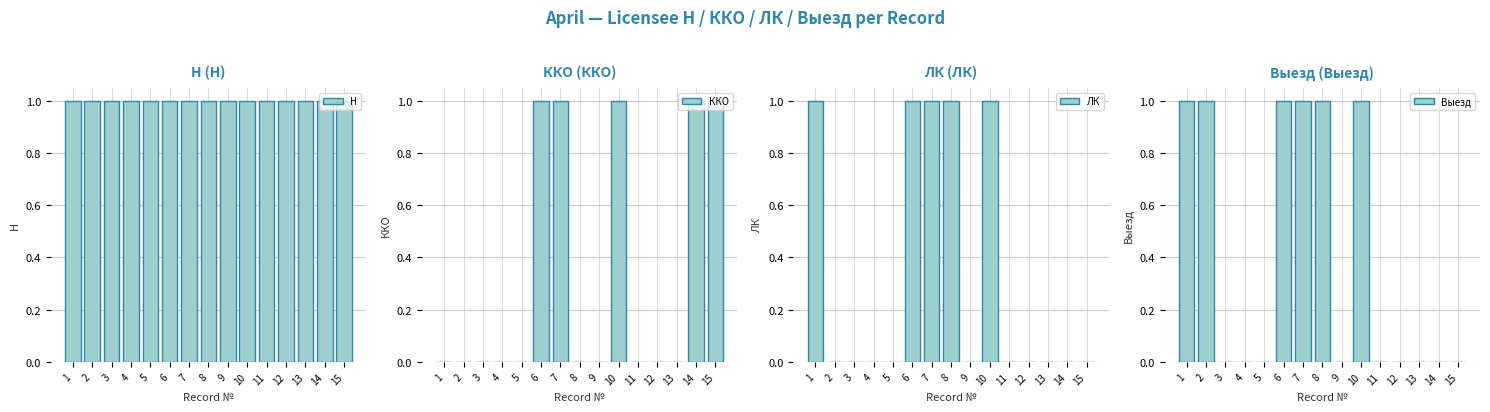

Reading right to left, extract all data points from this chart.

Н: 1	1	1	1	1	1	1	1	1	1	1	1	1	1	1
ККО: 1	1	0	0	0	1	0	0	1	1	0	0	0	0	0
ЛК: 0	0	0	0	0	1	0	1	1	1	0	0	0	0	1
Выезд: 0	0	0	0	0	1	0	1	1	1	0	0	0	1	1